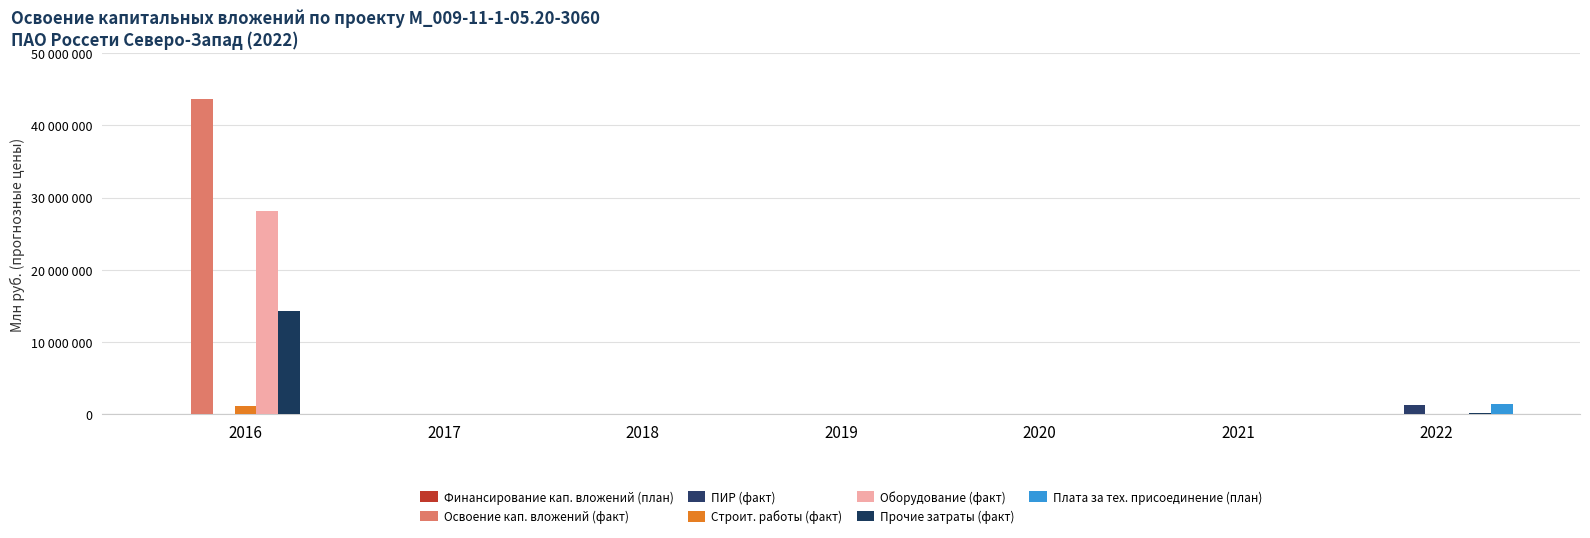

Does the chart contain stacked bars?

No